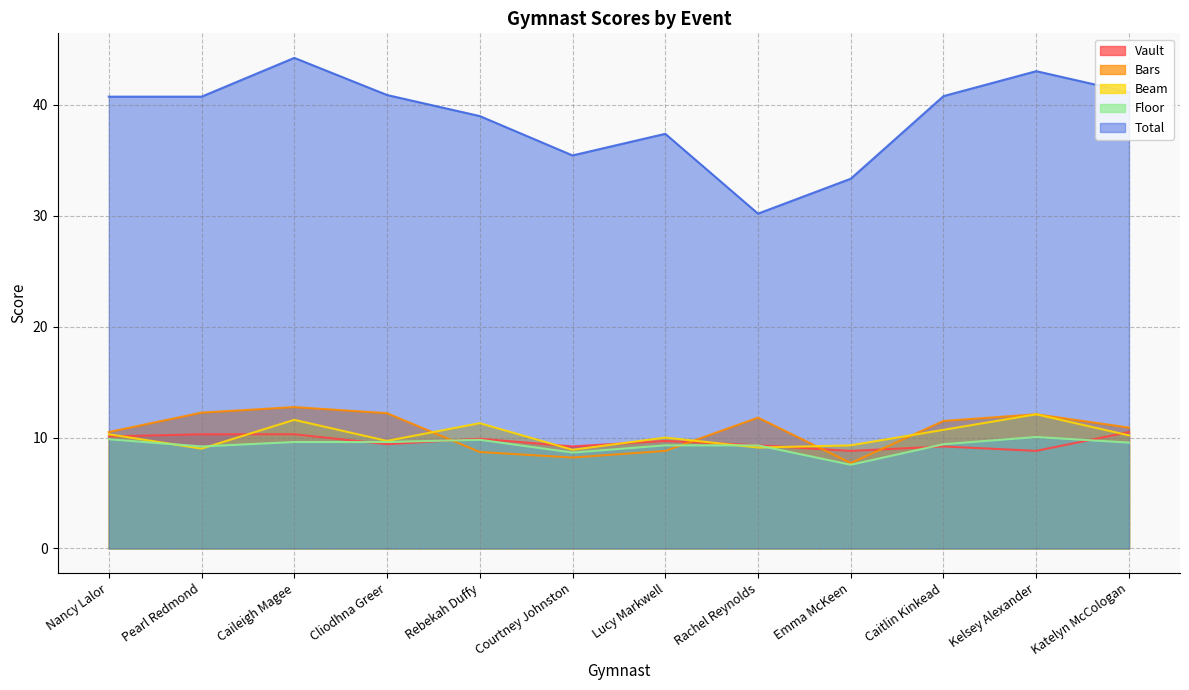

What value does the Bars series have at Caitlin Kinkead?

11.5